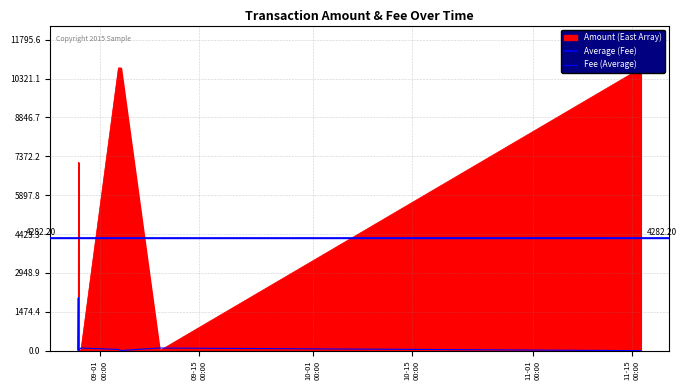

What is the difference between the maximum and minimum values in the Amount (East Array) series?

10723.3